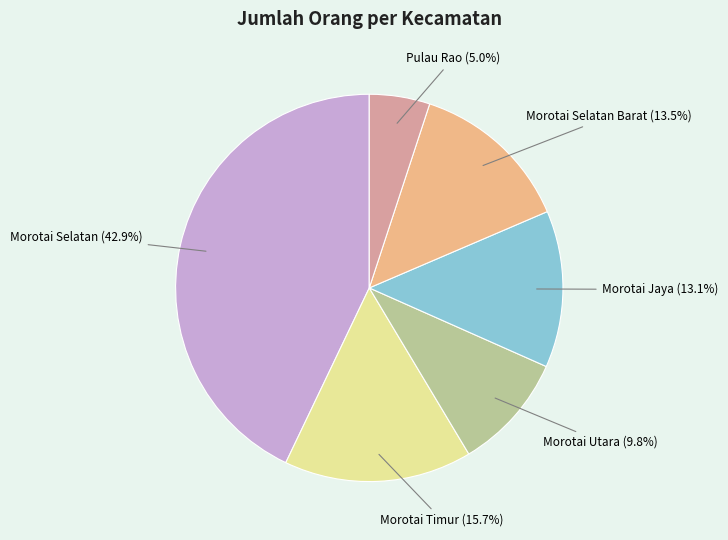

Between Morotai Timur and Morotai Selatan Barat, which is larger?

Morotai Timur